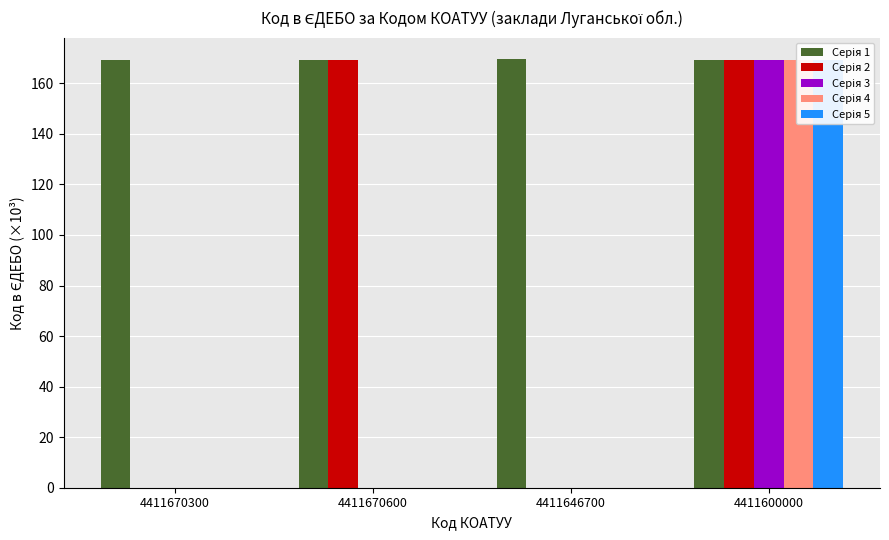

What is the value of the Серія 2 bar at the 4th from the left?

169.2